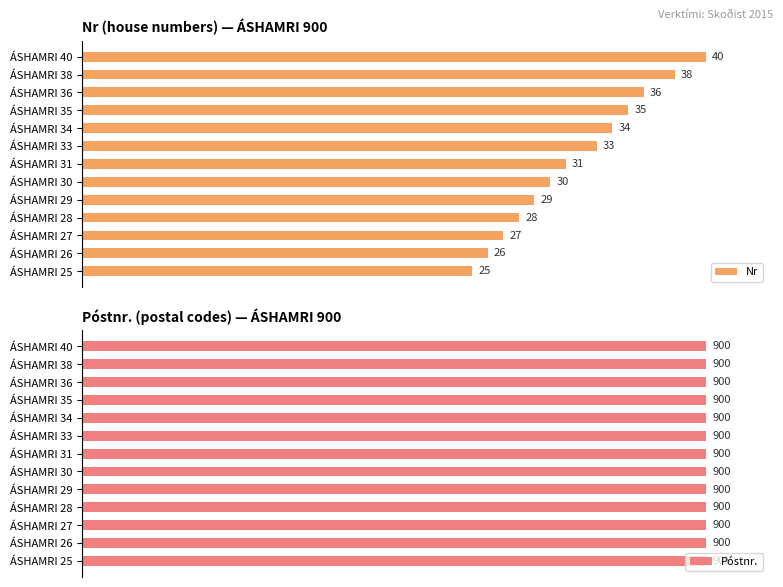

How many series are shown in this chart?

2